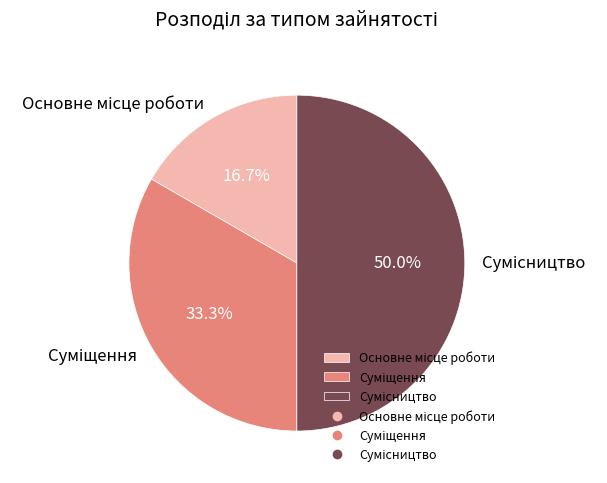

To the nearest percent, what portion does Сумісництво represent?

50%